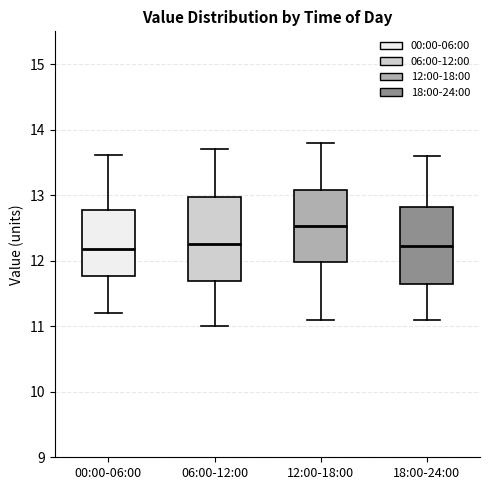

Reading left to right, transcribe this box plot: for each box, give where its median line is, the range the box spans, and where its two whiskers end, as read against the y-axis. The values are not printed on the chart, so give them approximately, as read against the axis.

00:00-06:00: median 12.2, box 11.8 to 12.8, whiskers 11.2 to 13.6
06:00-12:00: median 12.3, box 11.7 to 13.0, whiskers 11.0 to 13.7
12:00-18:00: median 12.5, box 12.0 to 13.1, whiskers 11.1 to 13.8
18:00-24:00: median 12.2, box 11.6 to 12.8, whiskers 11.1 to 13.6